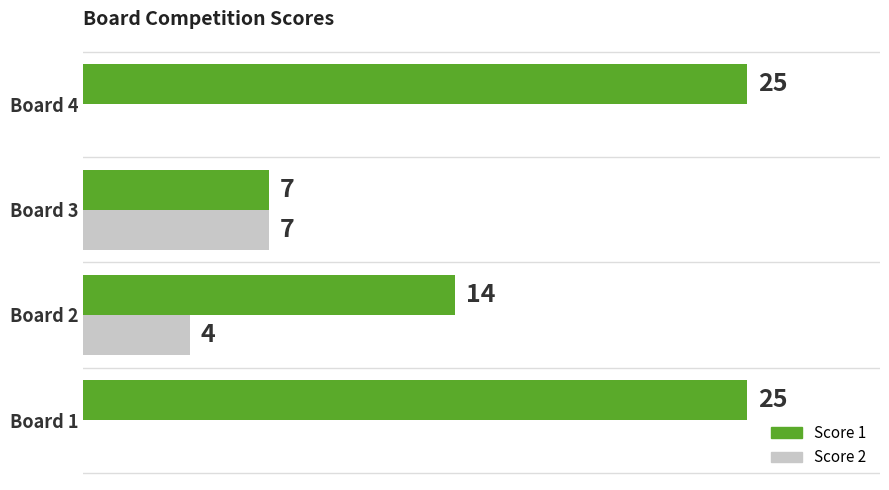

Is the value of Score 2 at Board 2 greater than the value of Score 1 at Board 2?

No